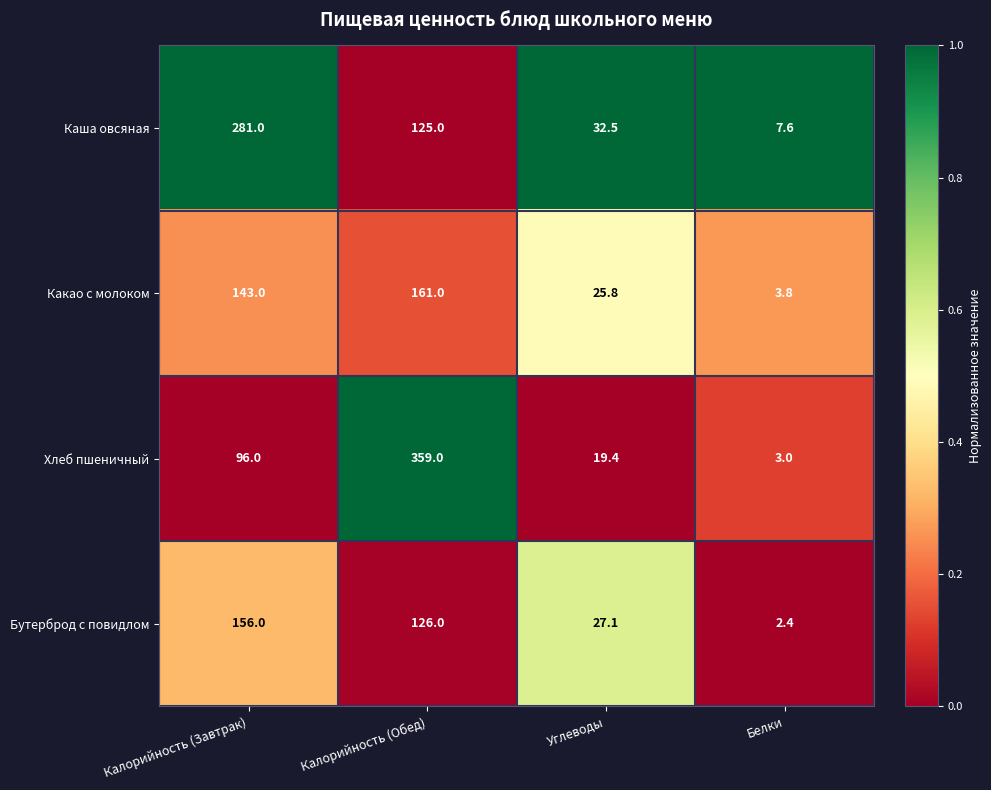

What is the difference between the Бутерброд с повидлом values at Калорийность (Обед) and Калорийность (Завтрак)?

30.0